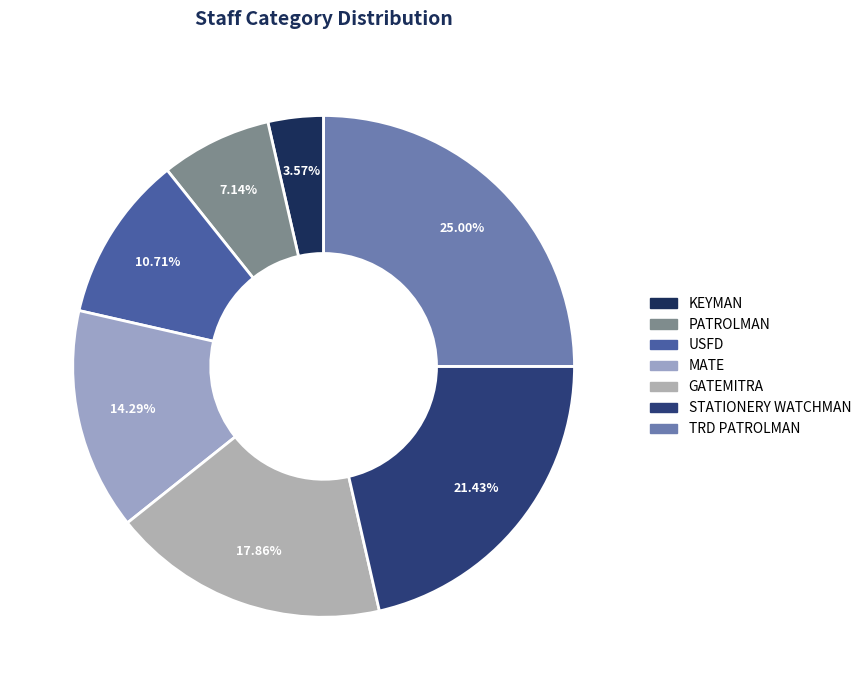

How many slices are in this pie chart?

7